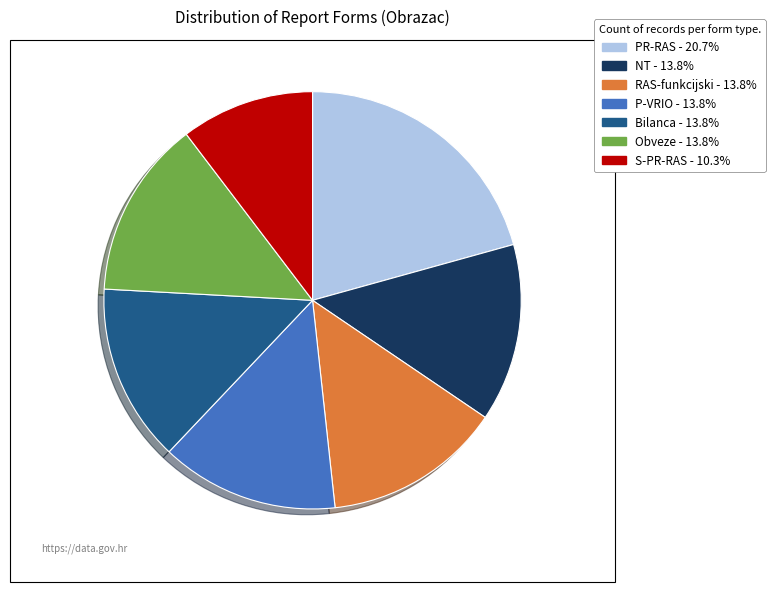

How many segments does this pie chart have?

7